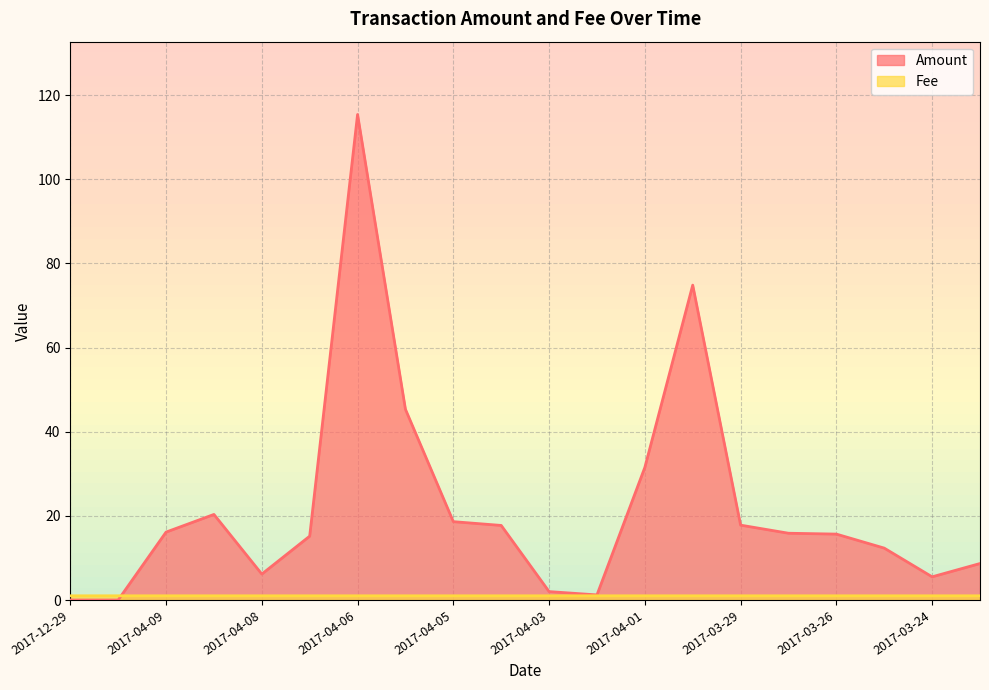

Is the value of Amount at 2017-04-09 greater than the value of Fee at 2017-03-25?

Yes